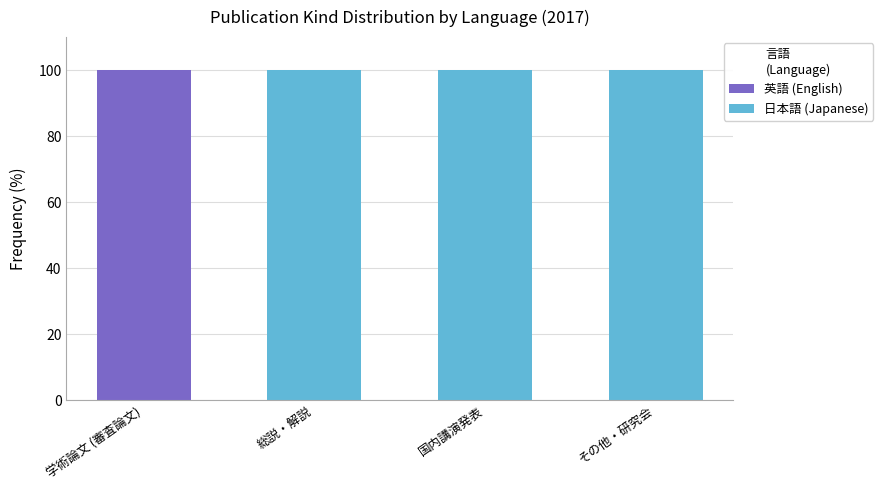

What is the sum of all 英語 (English) values?

100